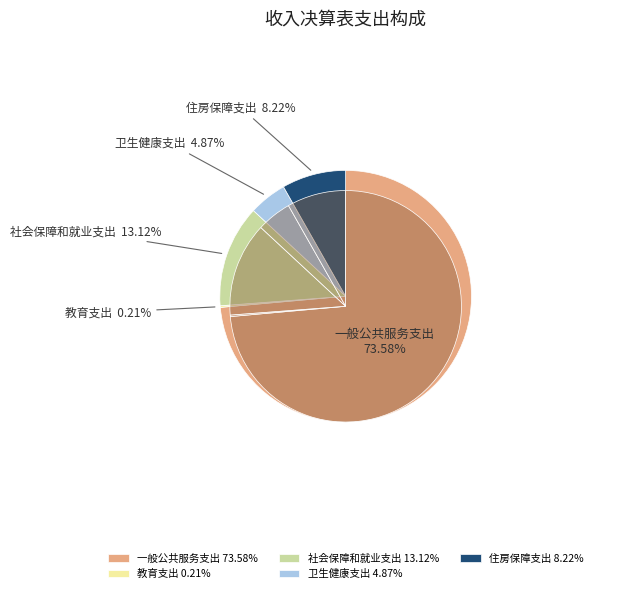

Which slice is the smallest?

教育支出